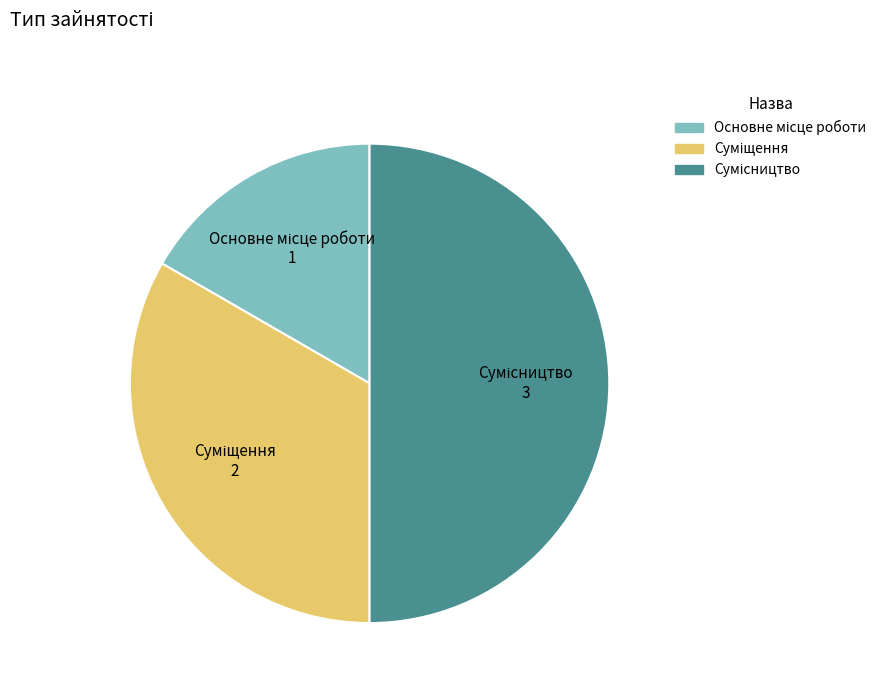

Does Основне місце роботи account for over 50% of the chart?

No